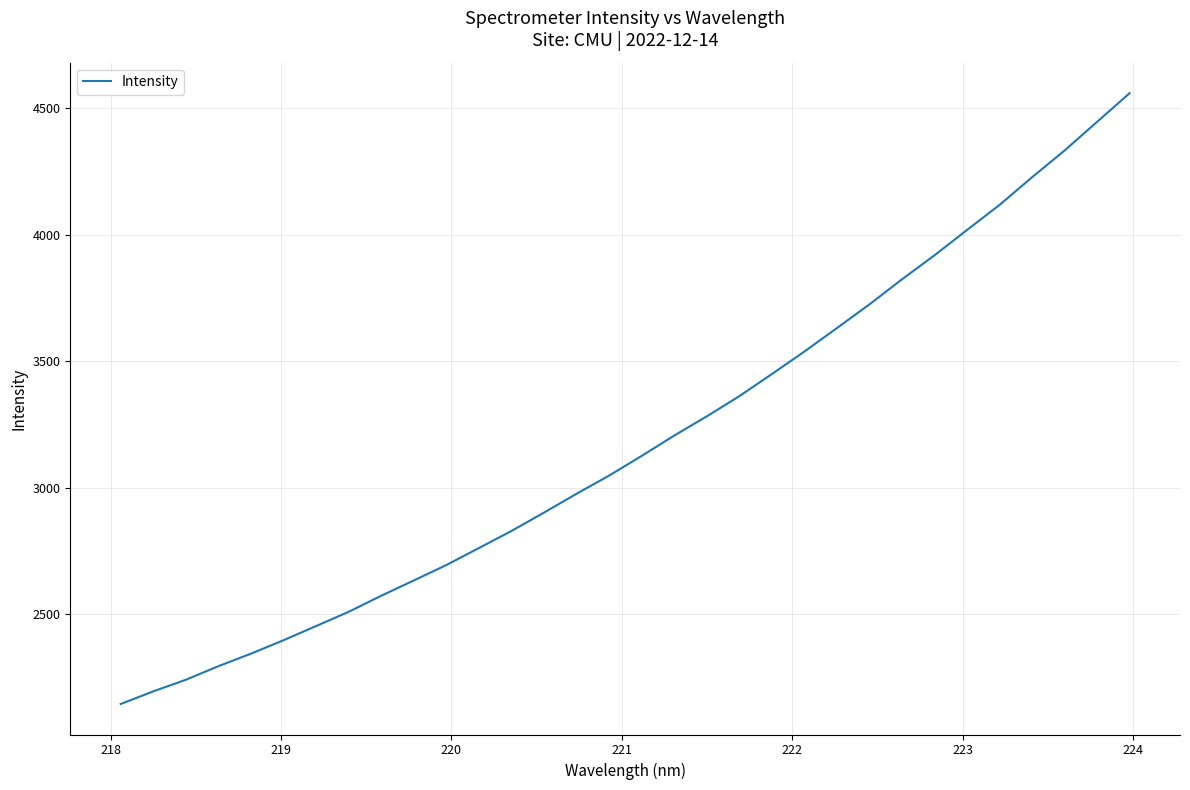

Count the number of values greater than 3125.

16